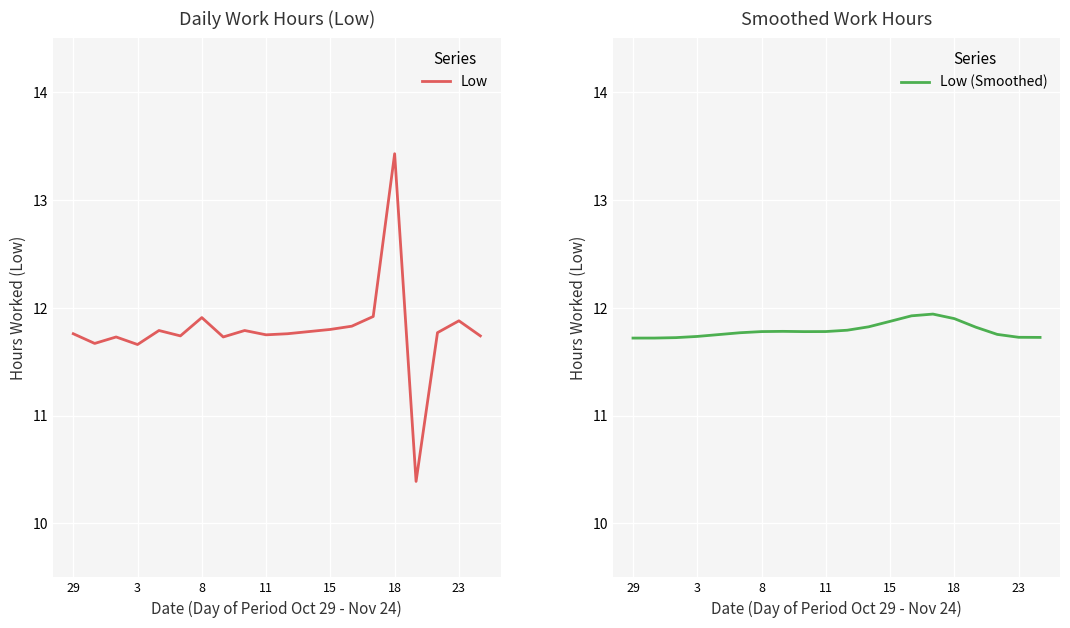

What is the minimum value for Low?

10.4